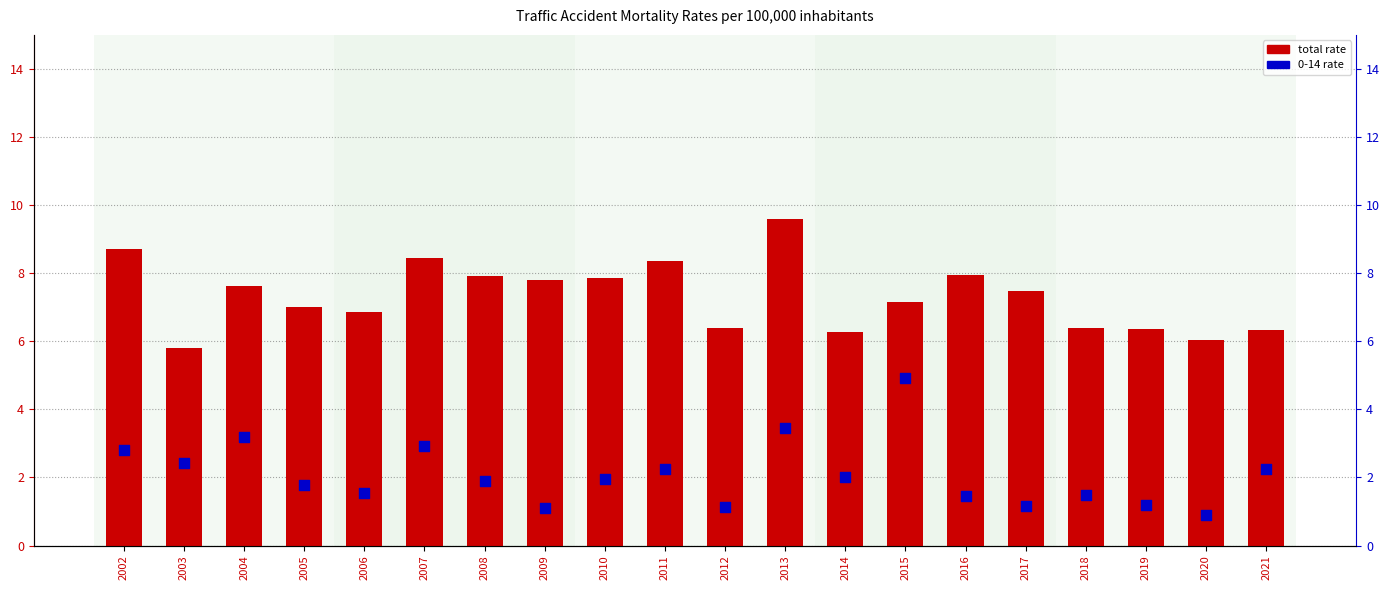

What is the total value across all series at 2011?

10.6